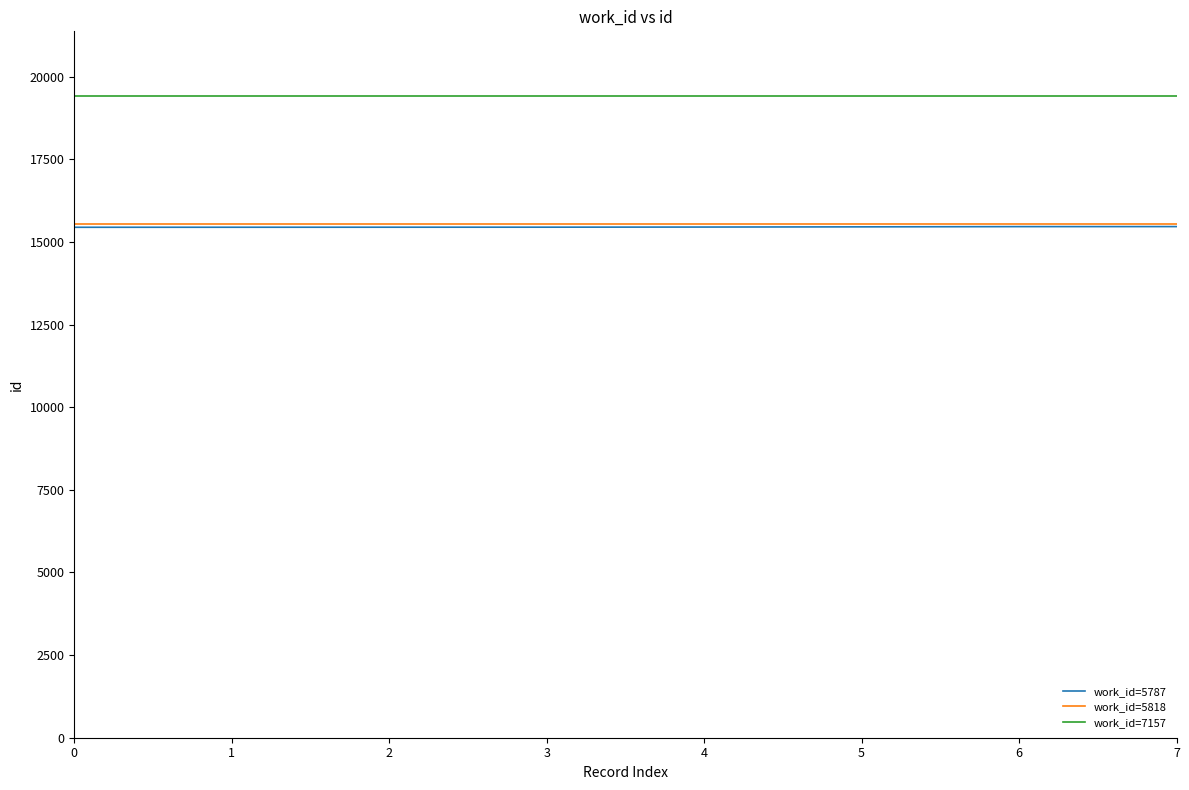

What are all the series names shown in the legend?

work_id=5787, work_id=5818, work_id=7157